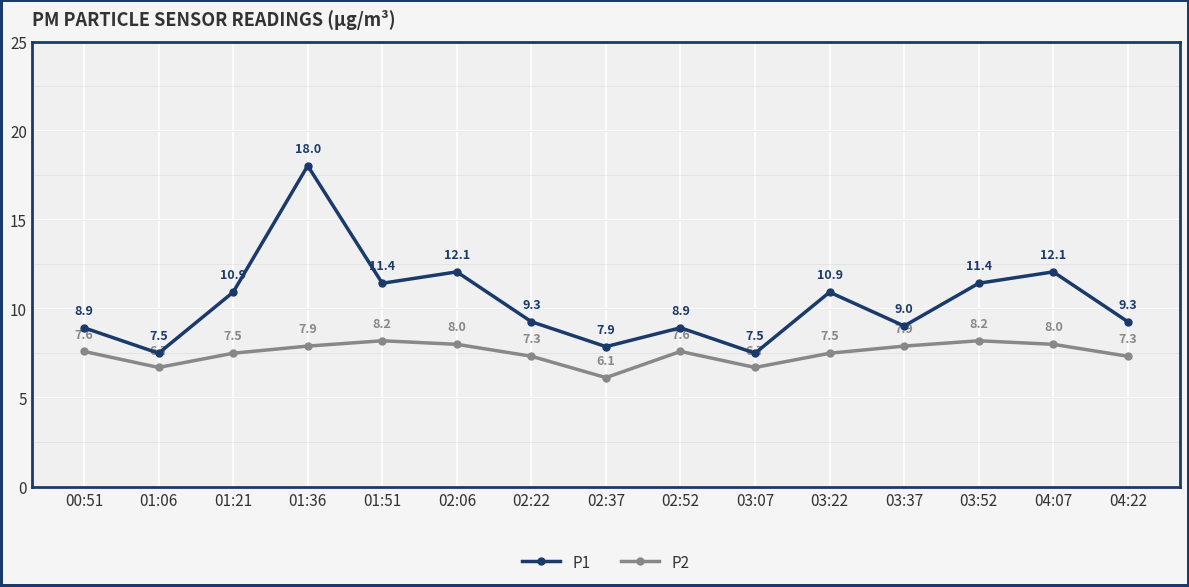

Does the chart have visible grid lines?

Yes